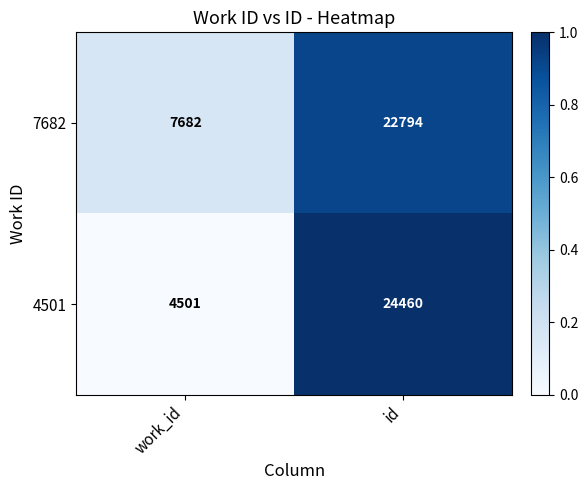

Is the value of 4501 at work_id greater than the value of 7682 at work_id?

No